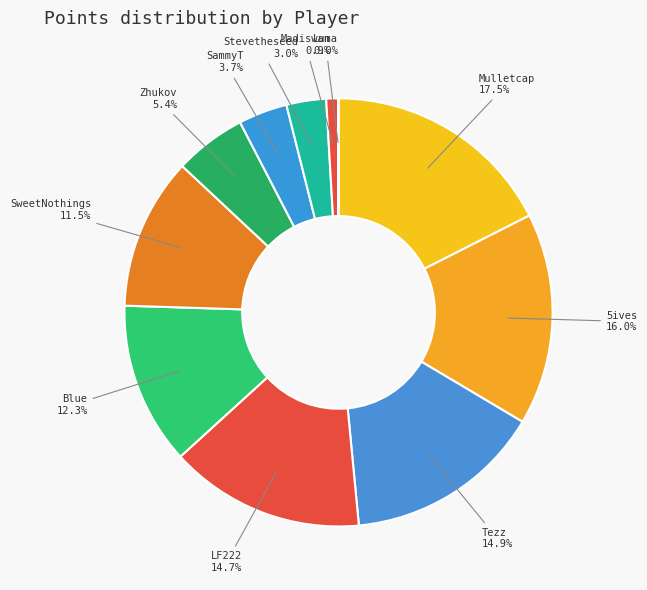

Approximately how many times larger is the value at SammyT compared to Blue?

0.3